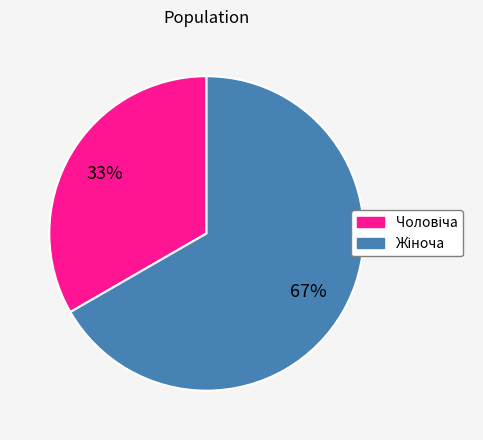

To the nearest percent, what is the average slice percentage?

50%